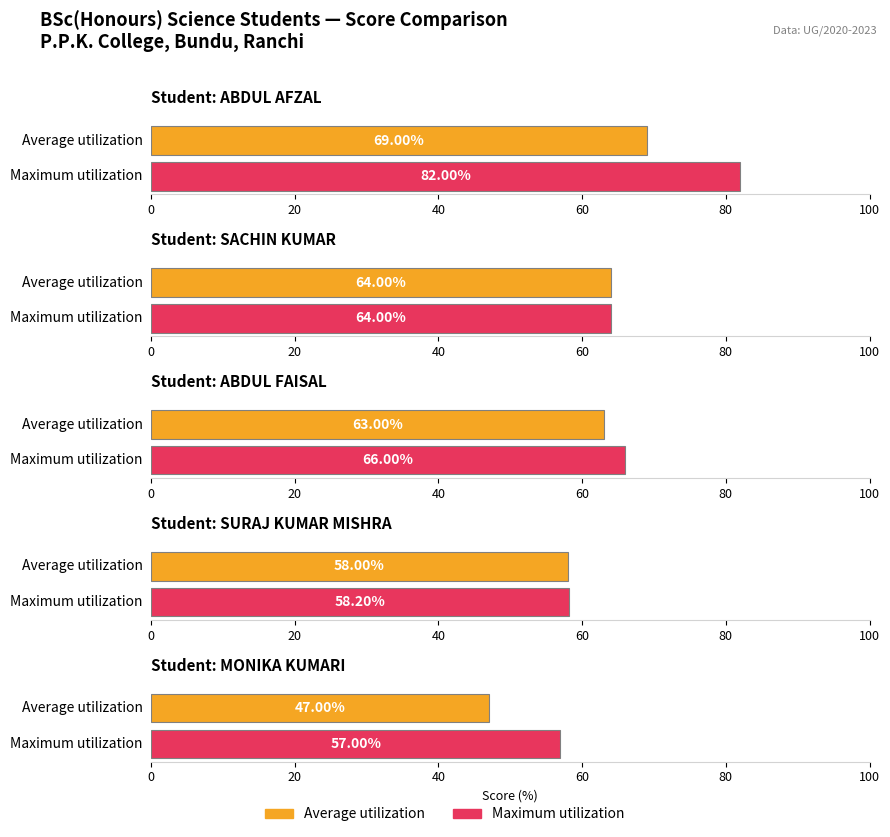

Which category has the highest value in the Maximum utilization series?

ABDUL AFZAL